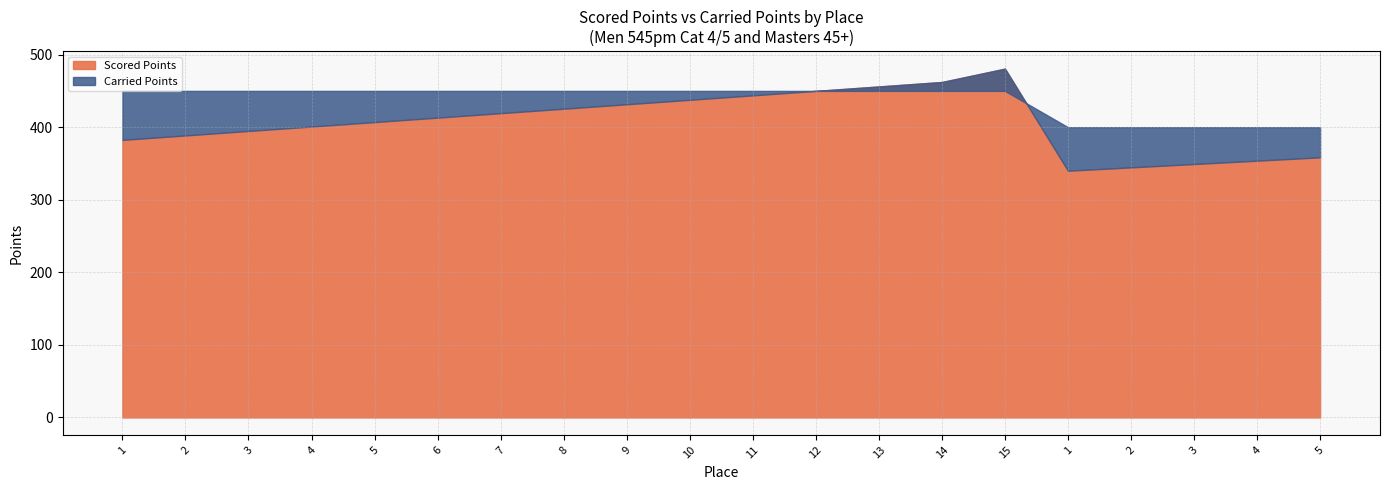

What is the spread (max minus min) of values at 9?

18.4